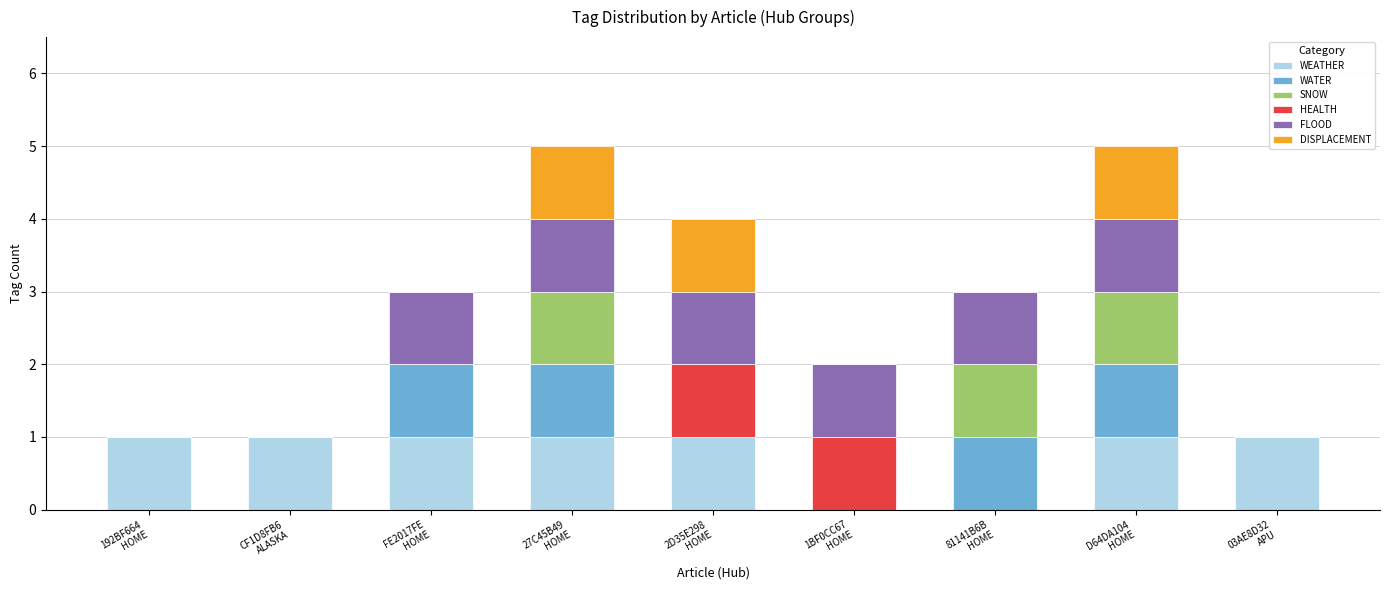

What are all the series names shown in the legend?

WEATHER, WATER, SNOW, HEALTH, FLOOD, DISPLACEMENT